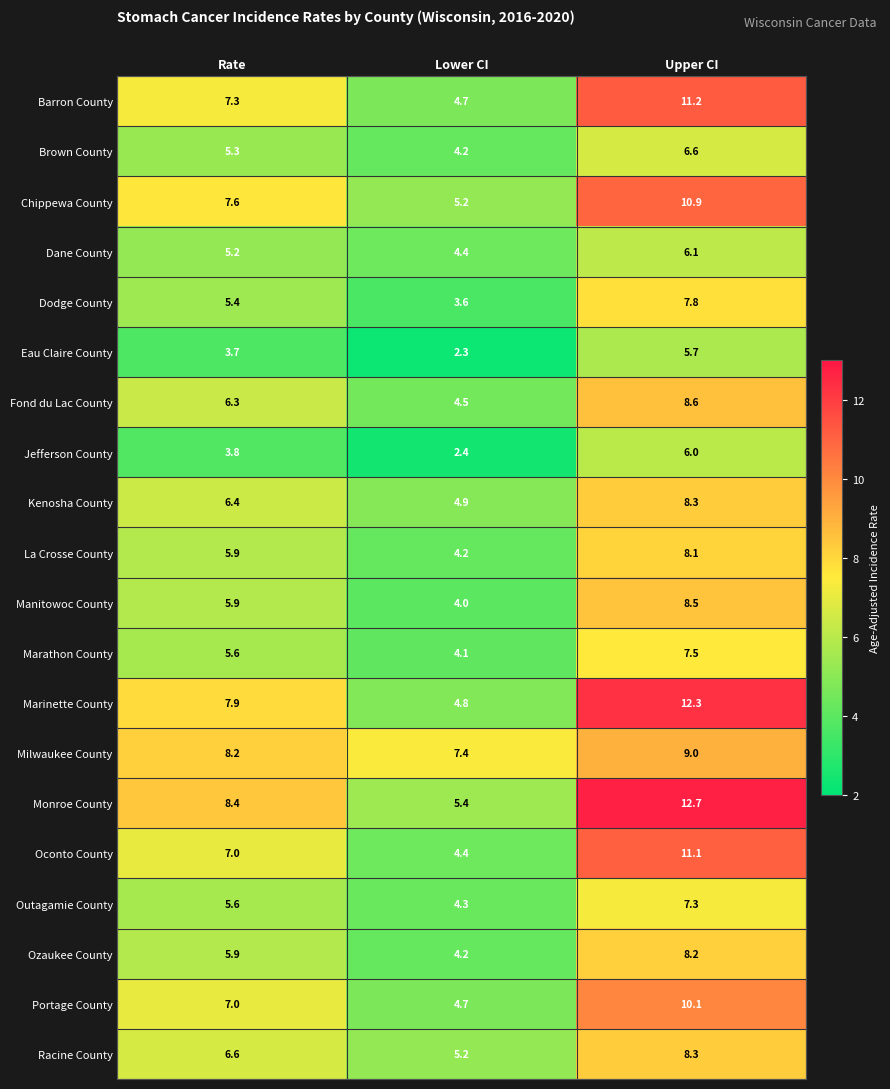

What is the sum of the Portage County values at Lower CI and Rate?

11.7